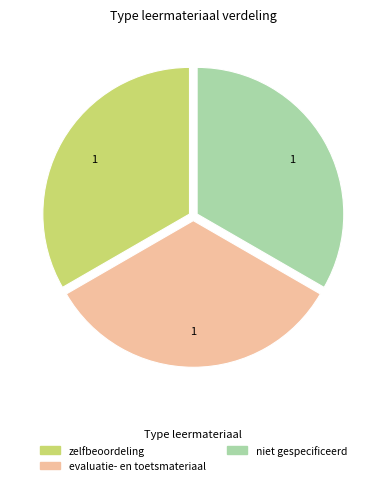

True or false: niet gespecificeerd accounts for 43% of the total.

False